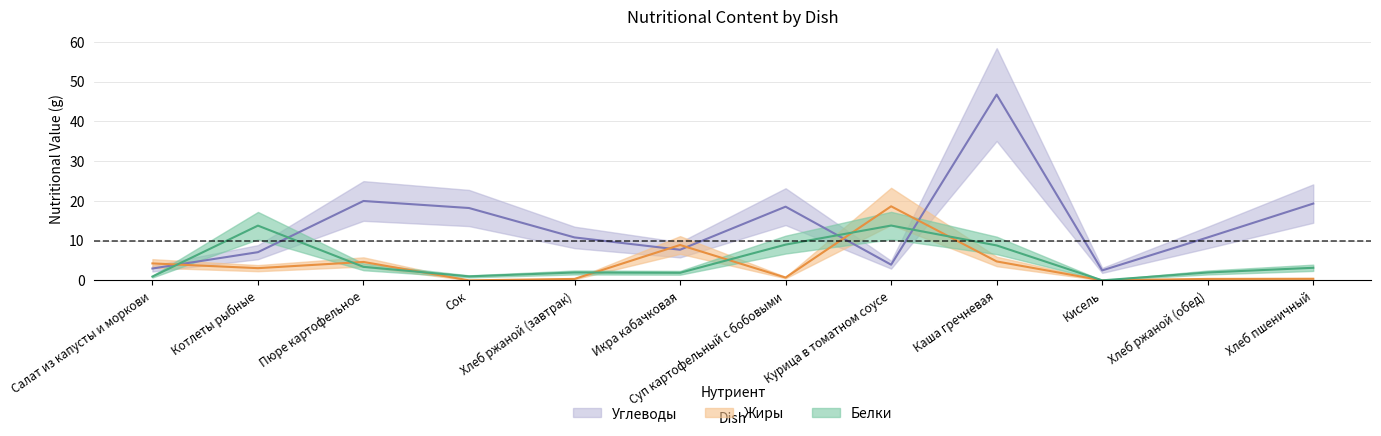

What is the difference between the second highest and minimum values in the Жиры series?

8.9